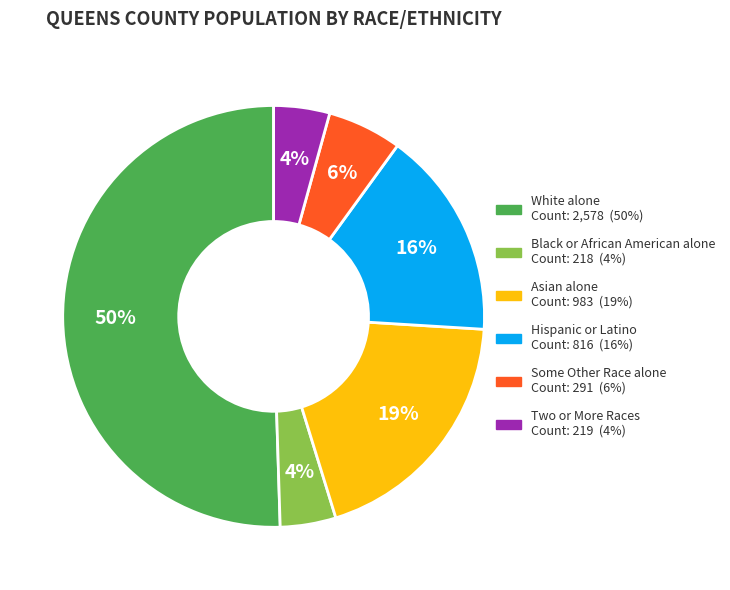

Is it true that Black or African American alone is 11% of the pie?

False